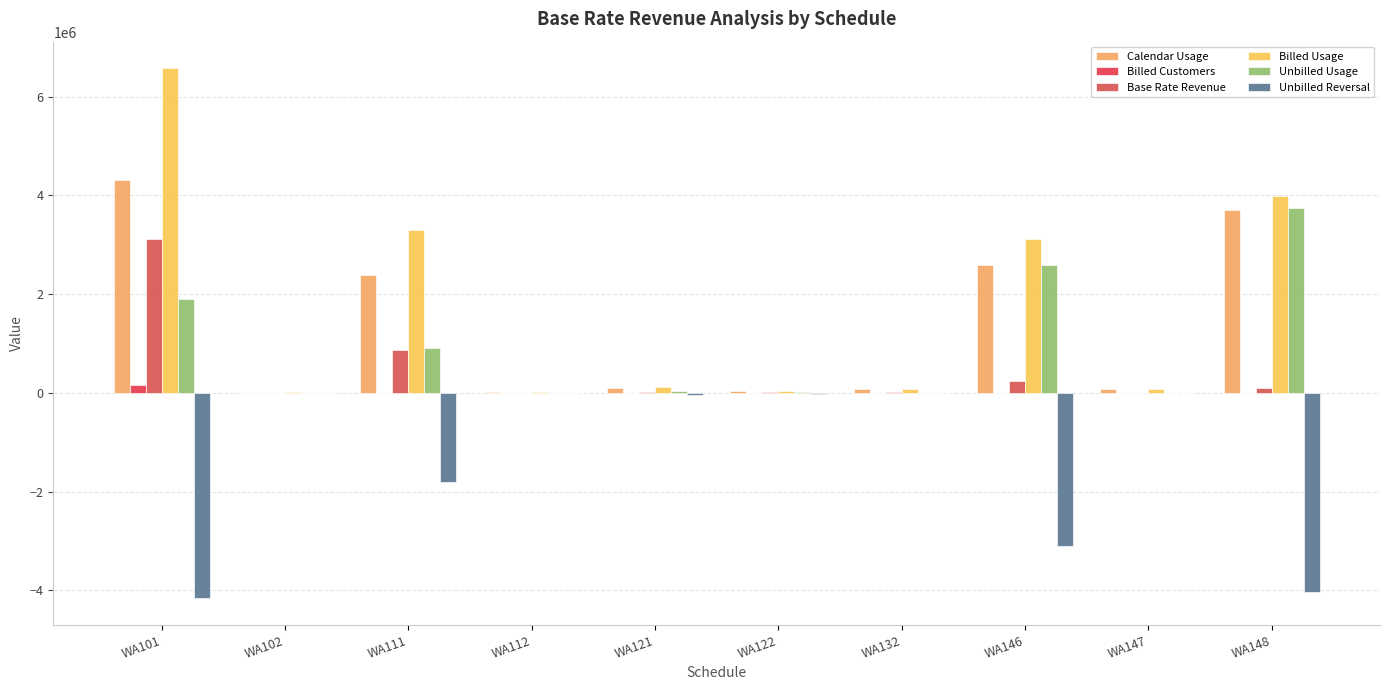

Between WA111 and WA121, which series saw the biggest shift?

Billed Usage